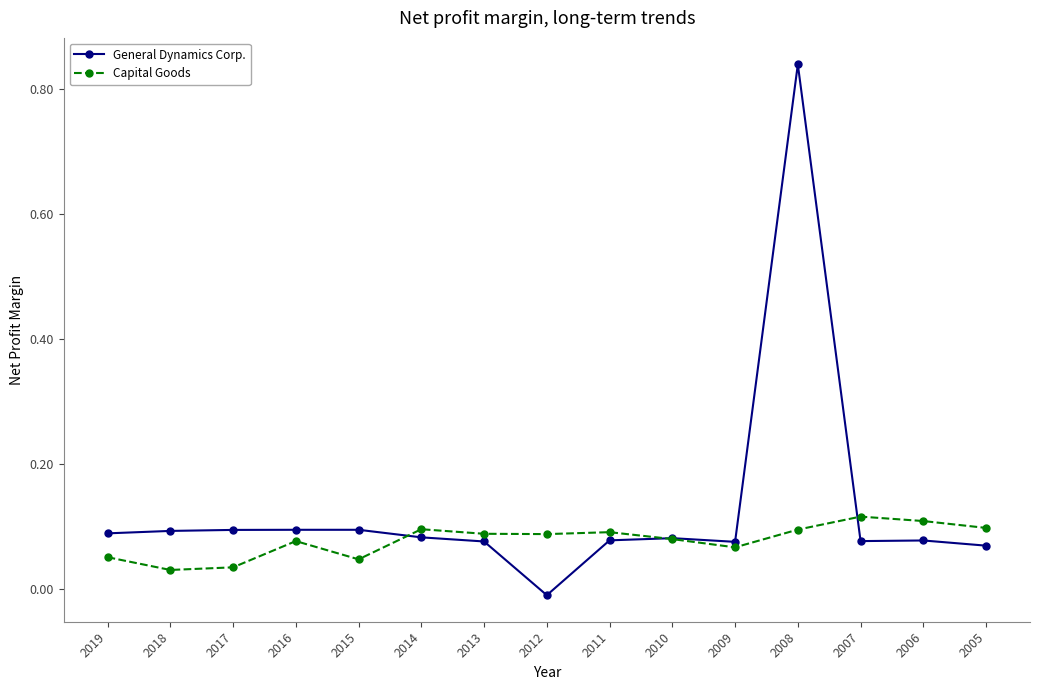

The General Dynamics Corp. series shows 0.0 at 2014. True or false?

False